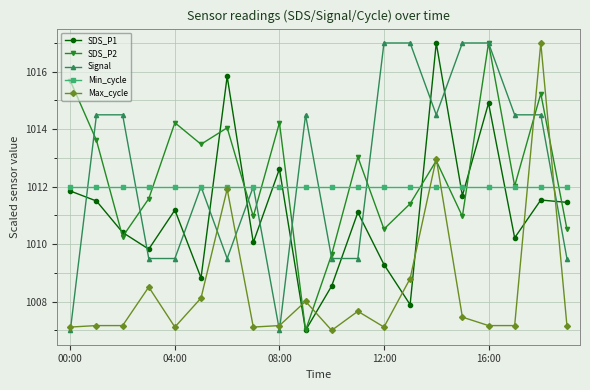

What are all the series names shown in the legend?

SDS_P1, SDS_P2, Signal, Min_cycle, Max_cycle